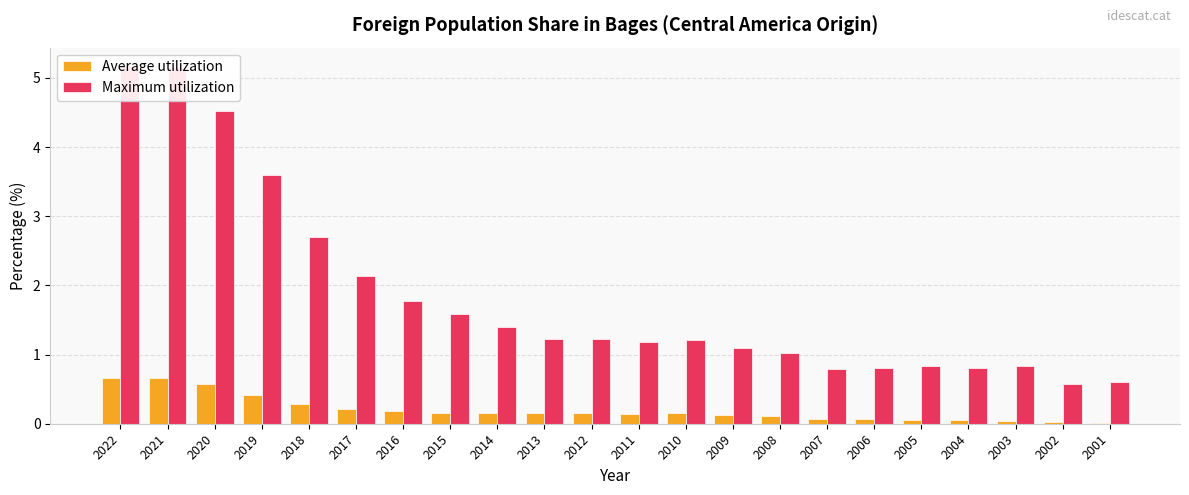

What are all the series names shown in the legend?

Average utilization, Maximum utilization